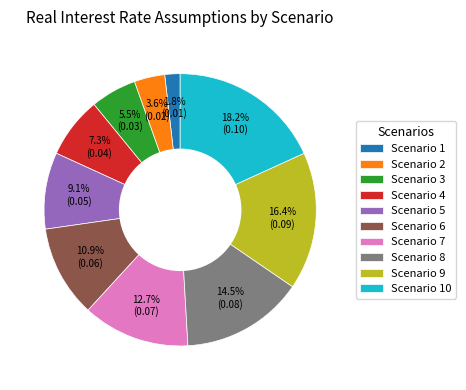

Is there a majority slice in this chart?

No